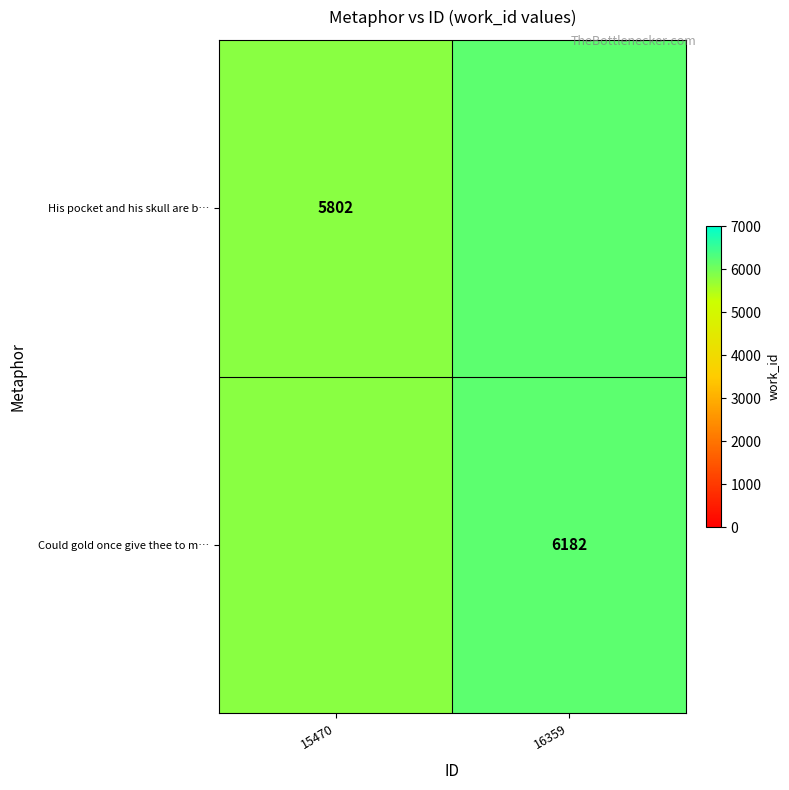

What is the greatest value displayed?

6182